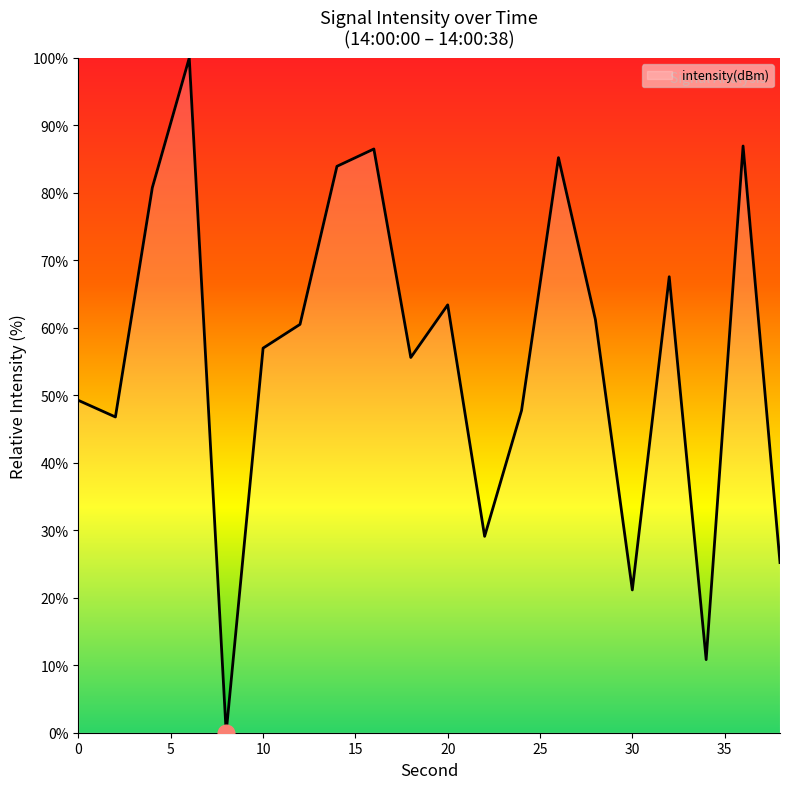

How many positive values are there?

19